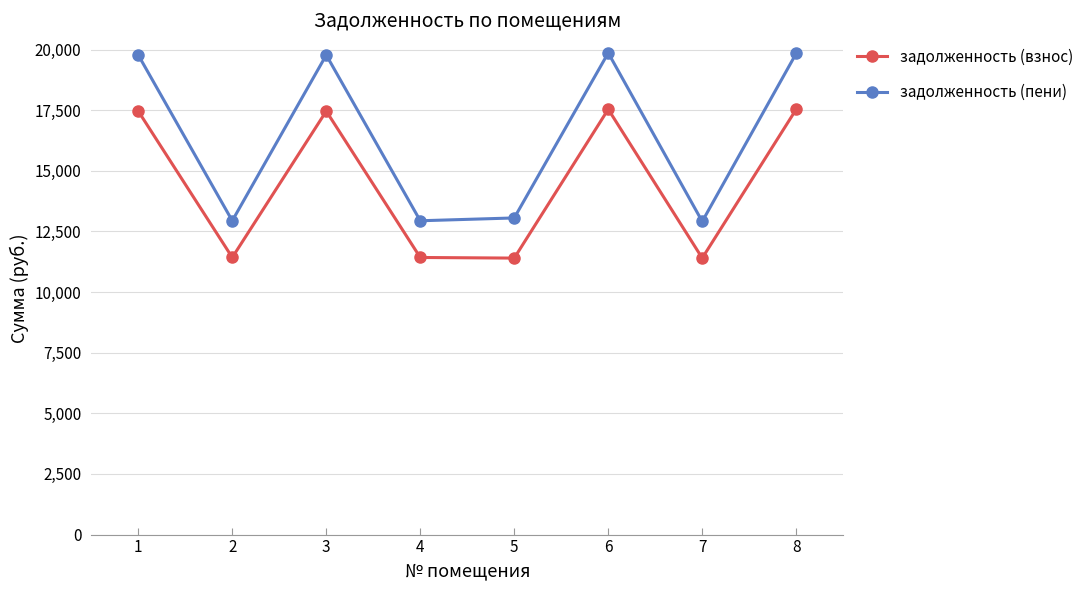

Which series has the widest spread of values?

задолженность (пени)